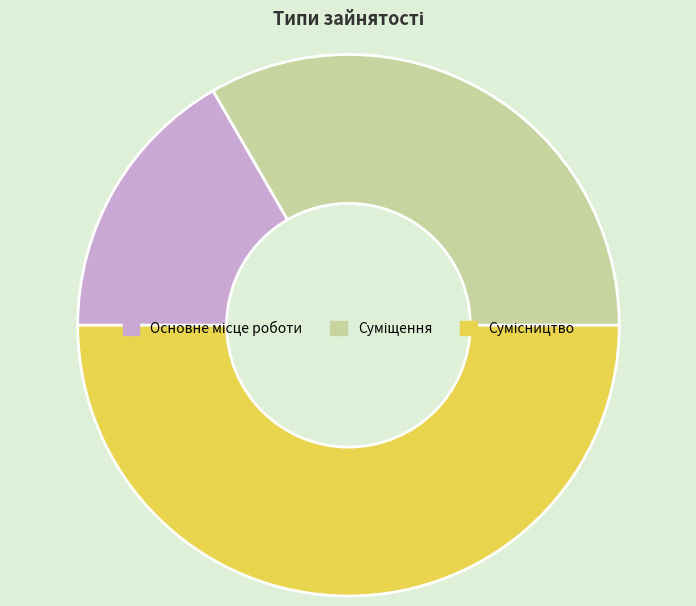

How many slices are in this pie chart?

3